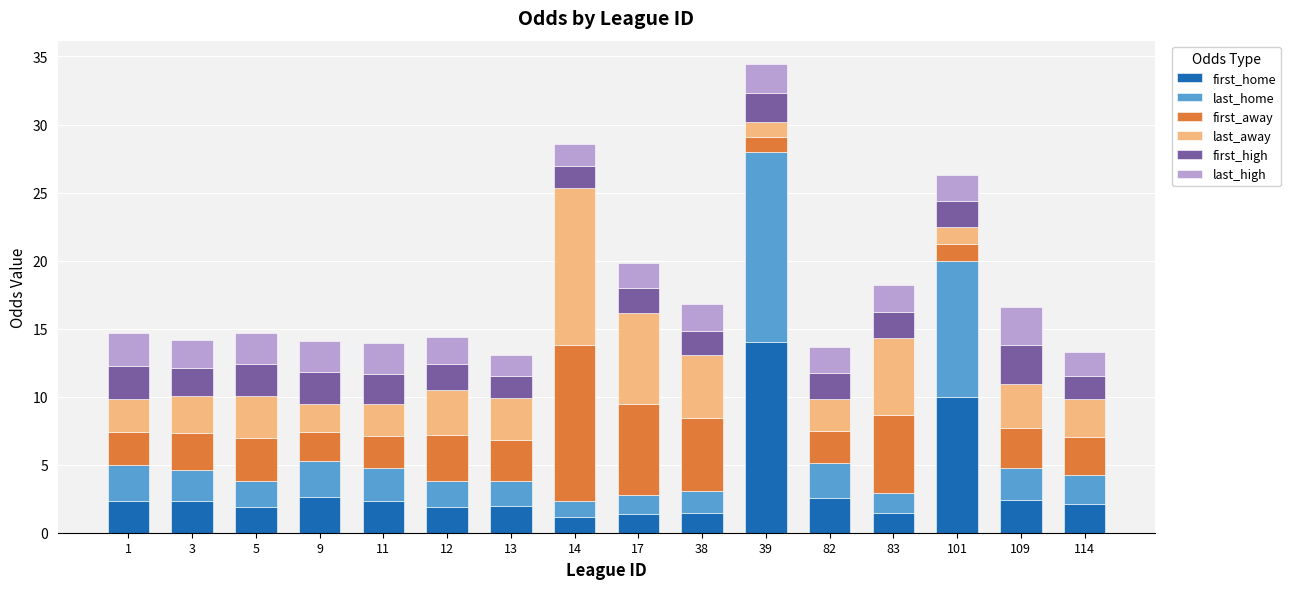

How many bars are there in total?

16